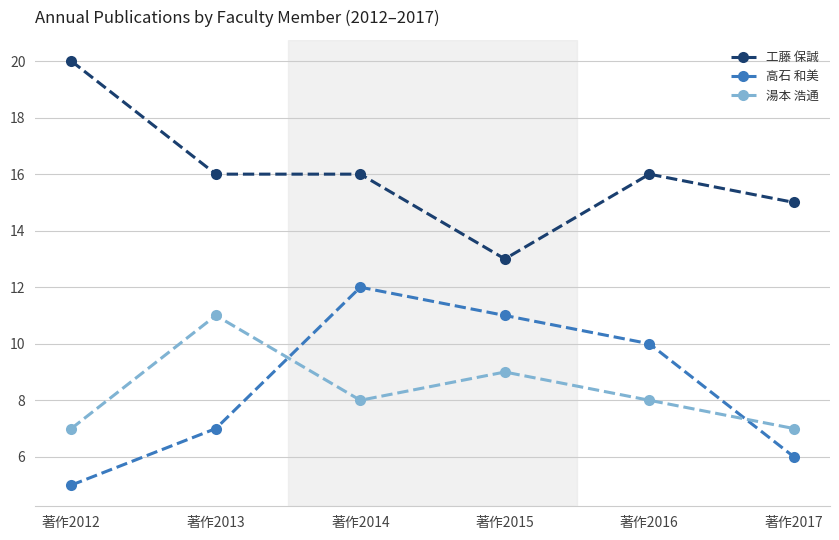

Which series changed the most between 著作2016 and 著作2017?

高石 和美